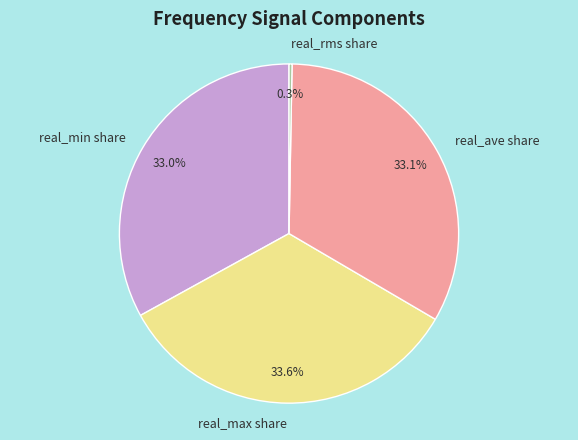

To the nearest percent, what is the average slice percentage?

25%